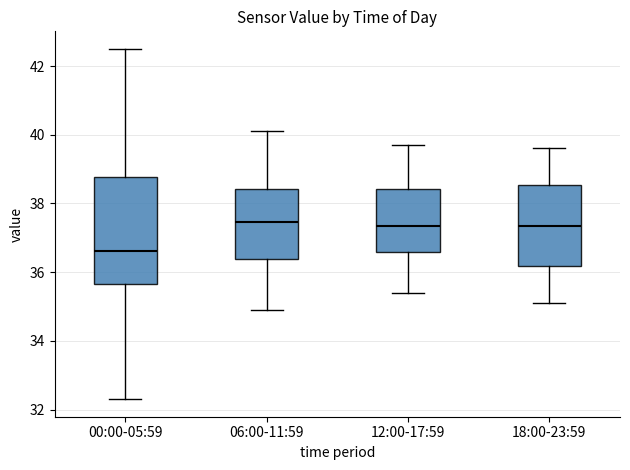

Reading left to right, read every box against the y-axis: the position of its median line, the range the box covers, and the ends of its whiskers. The values are not printed on the chart, so give them approximately, as read against the axis.

00:00-05:59: median 36.6, box 35.6 to 38.8, whiskers 32.4 to 42.6
06:00-11:59: median 37.4, box 36.4 to 38.4, whiskers 35.0 to 40.2
12:00-17:59: median 37.4, box 36.6 to 38.4, whiskers 35.4 to 39.8
18:00-23:59: median 37.4, box 36.2 to 38.6, whiskers 35.2 to 39.6